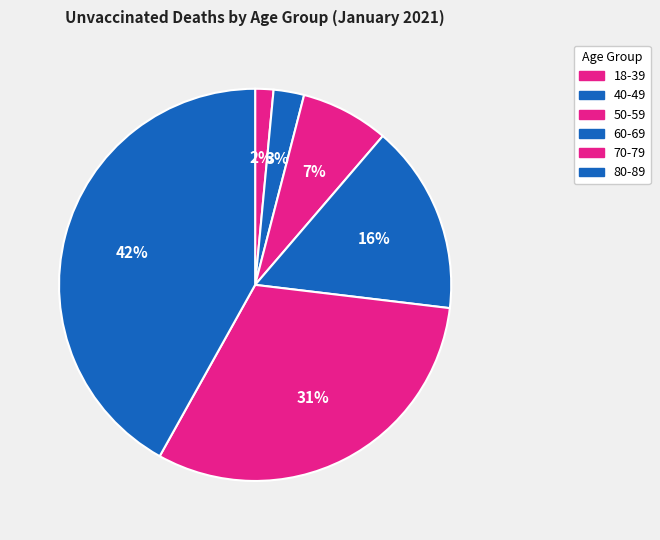

How many segments does this pie chart have?

6